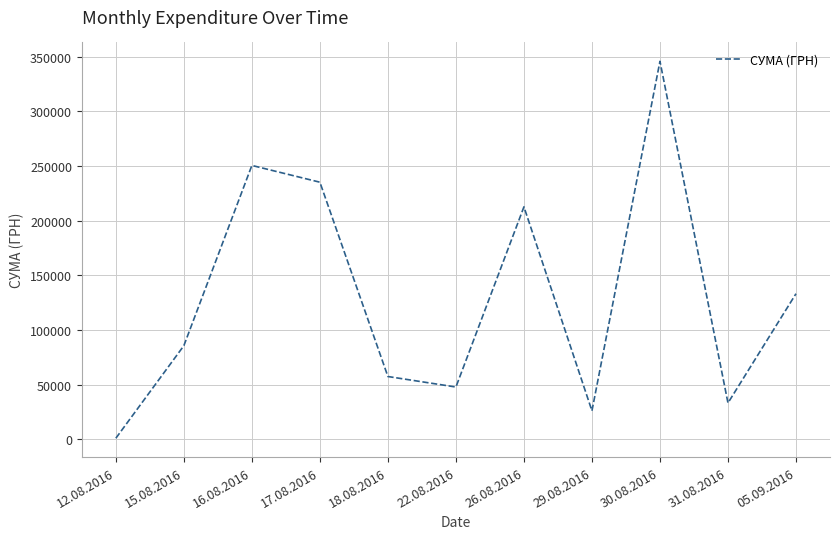

What is the difference between the maximum and minimum values?

344689.0